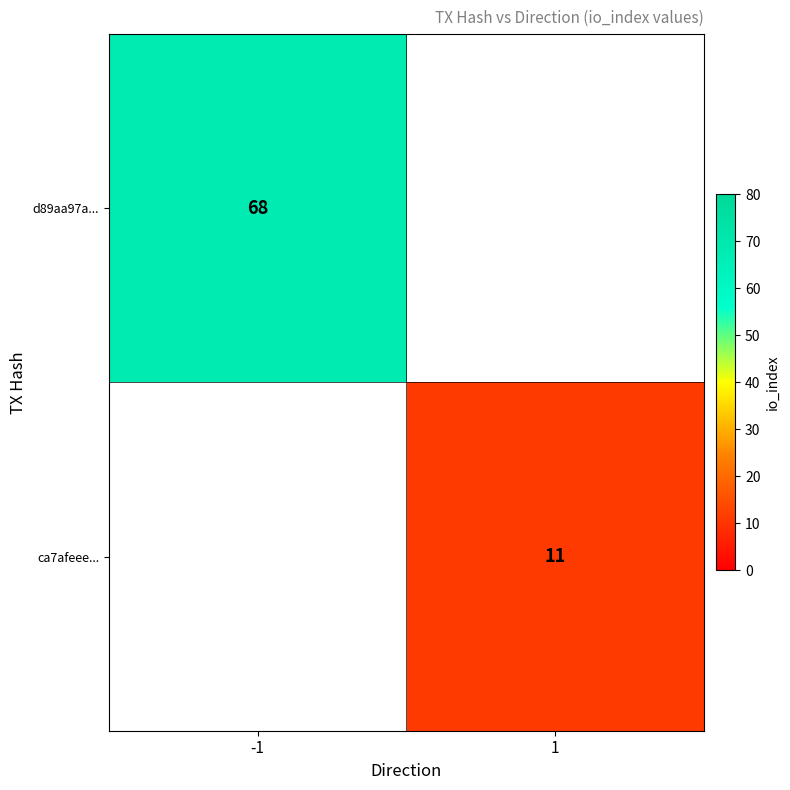

Is the value of ca7afeee... at 1 greater than the value of d89aa97a... at -1?

No